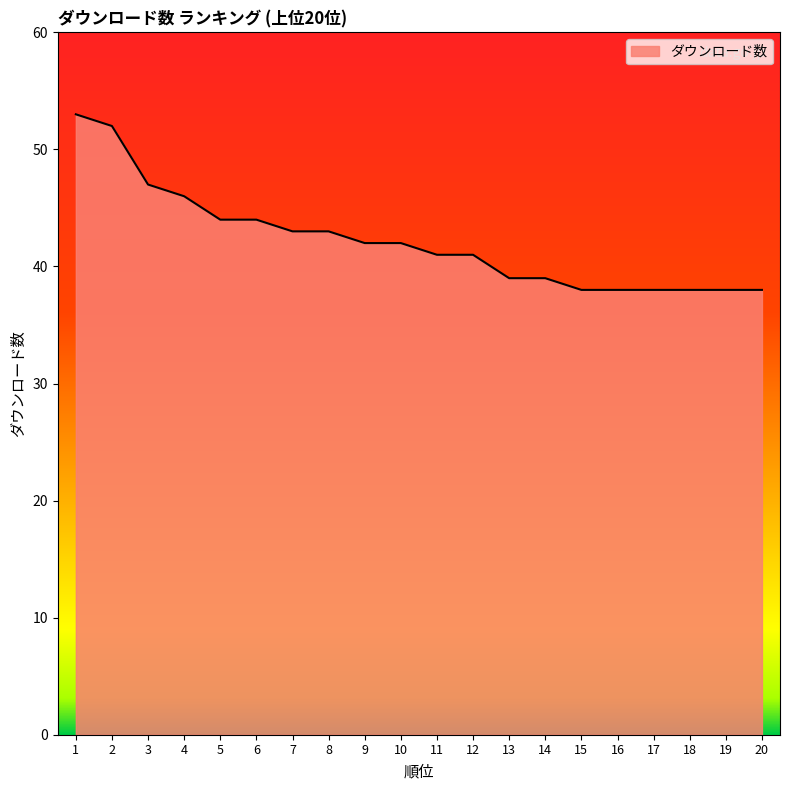

The value at 4 is 46. True or false?

True